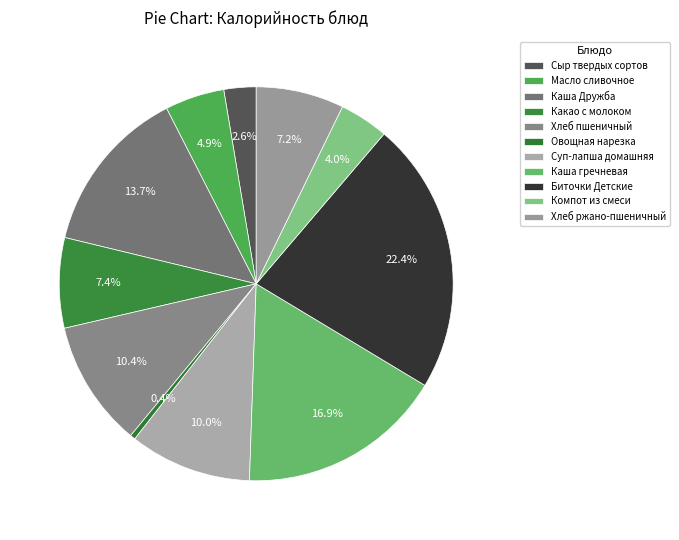

Which category has the biggest portion of the pie?

Биточки Детские